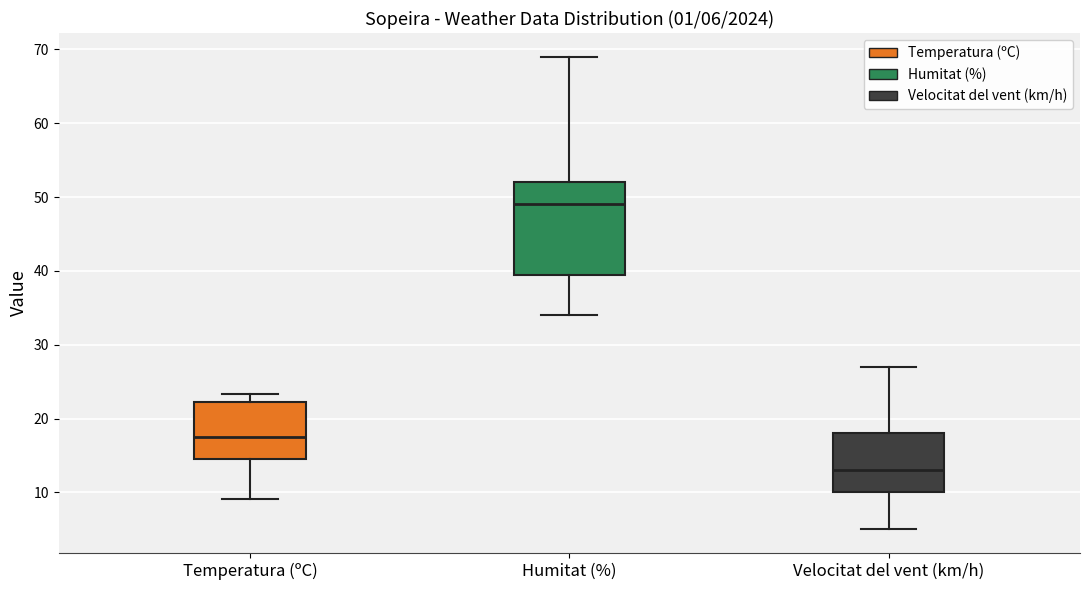

Comparing the boxes themselves (not the whiskers), which one is the tallest?

Humitat (%)